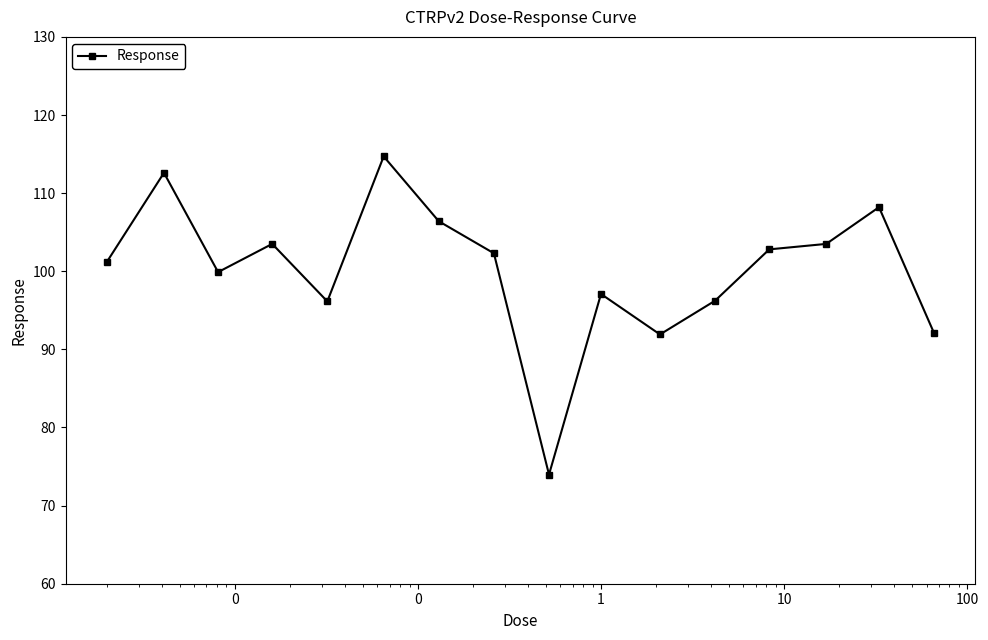

True or false: there are more than 1 points higher than both neighbors.

True